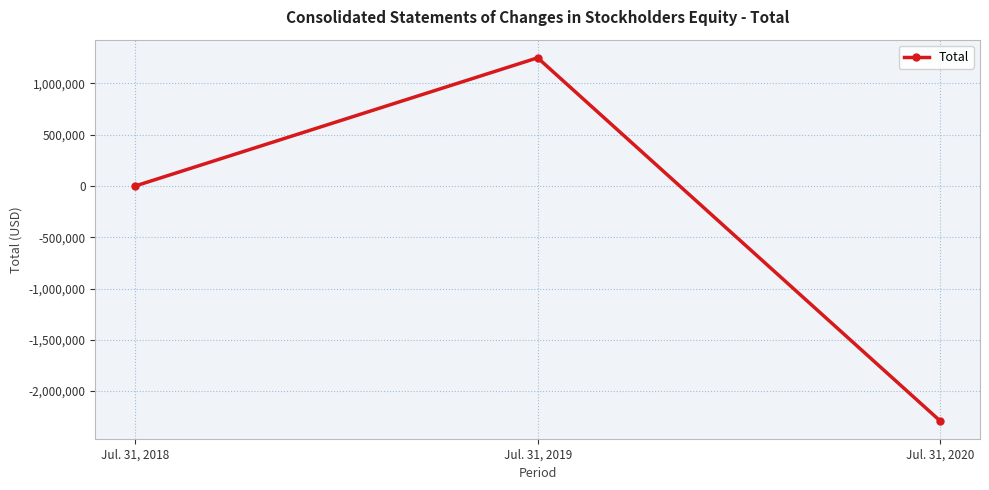

How many values are below 612?

1